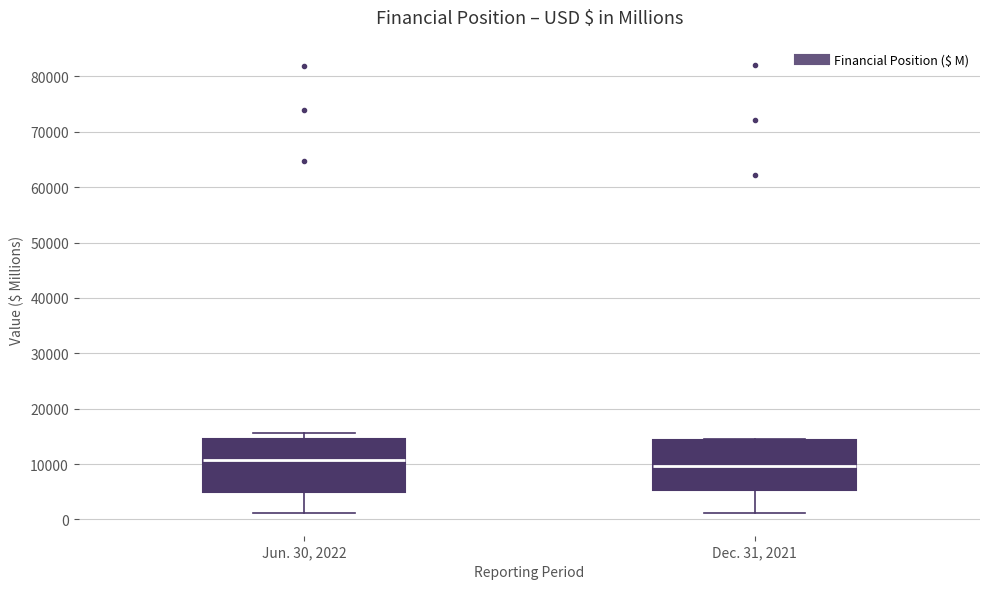

Where is the upper edge of the box for Jun. 30, 2022 on the y-axis? The values are not printed on the chart, so give them approximately, as read against the axis.

15000